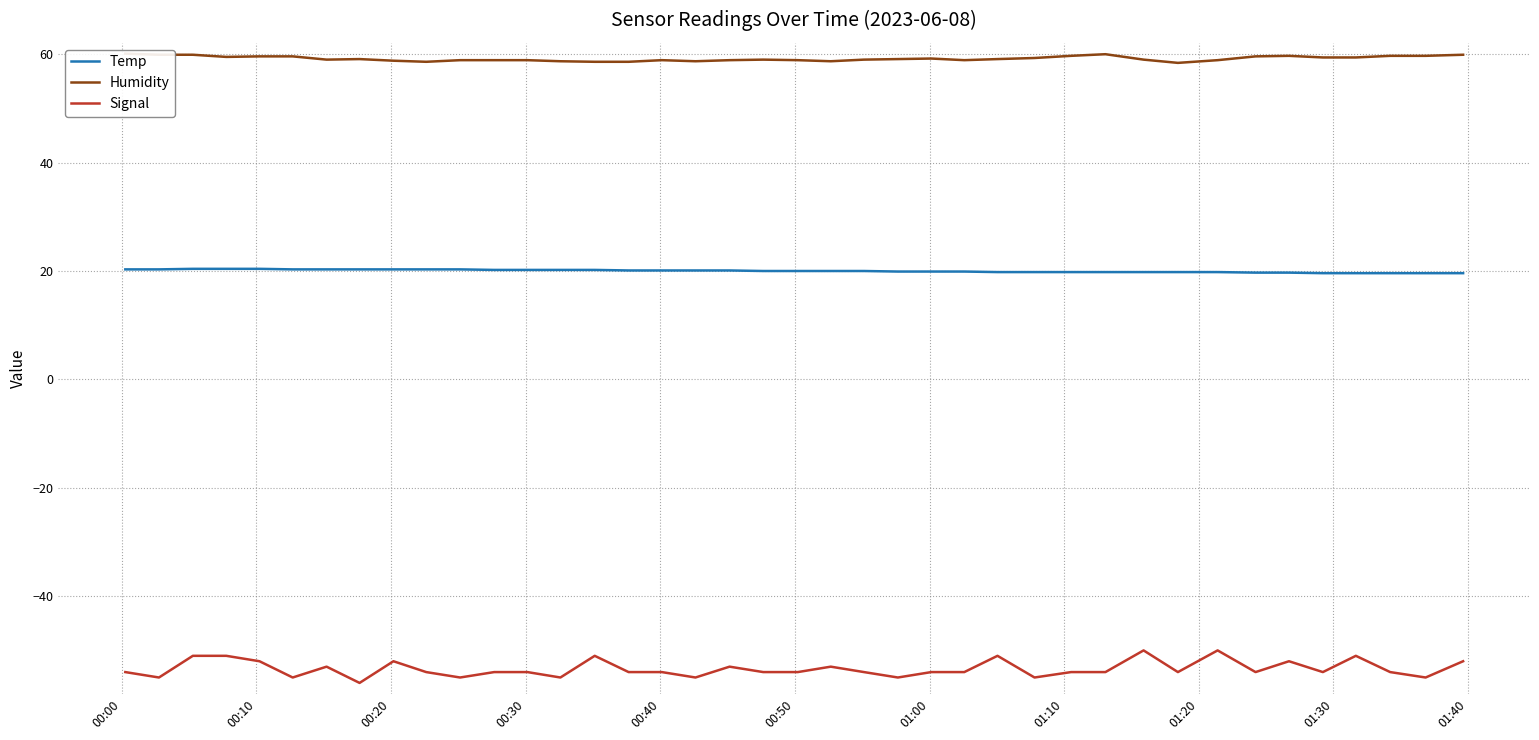

True or false: Signal and Temp intersect in this chart.

False